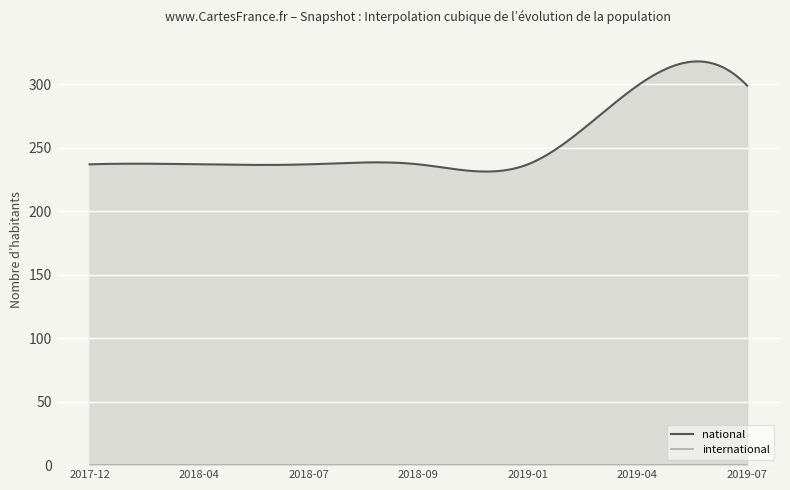

List the labels in order of international value, largest first.

2017-12-22, 2018-04-09, 2018-07-11, 2018-09-28, 2019-01-01, 2019-04-06, 2019-07-01